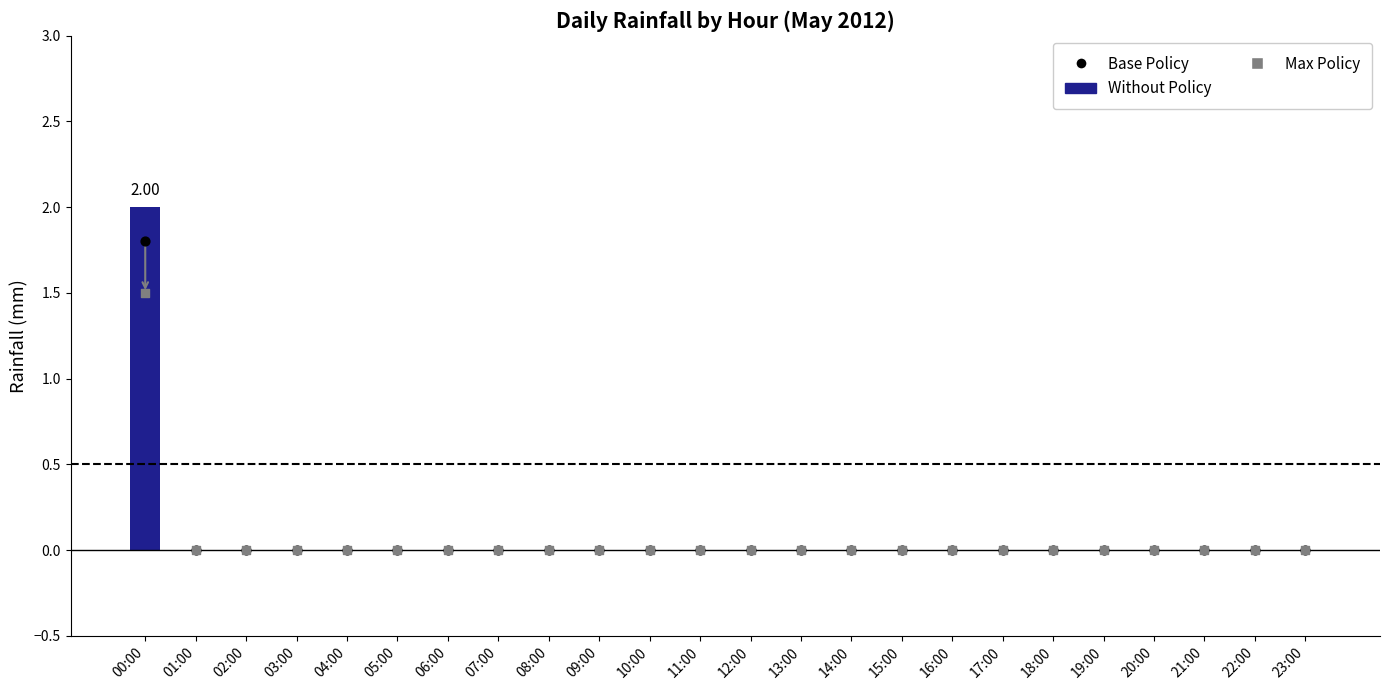

What are all the series names shown in the legend?

Without Policy, Base Policy, Max Policy